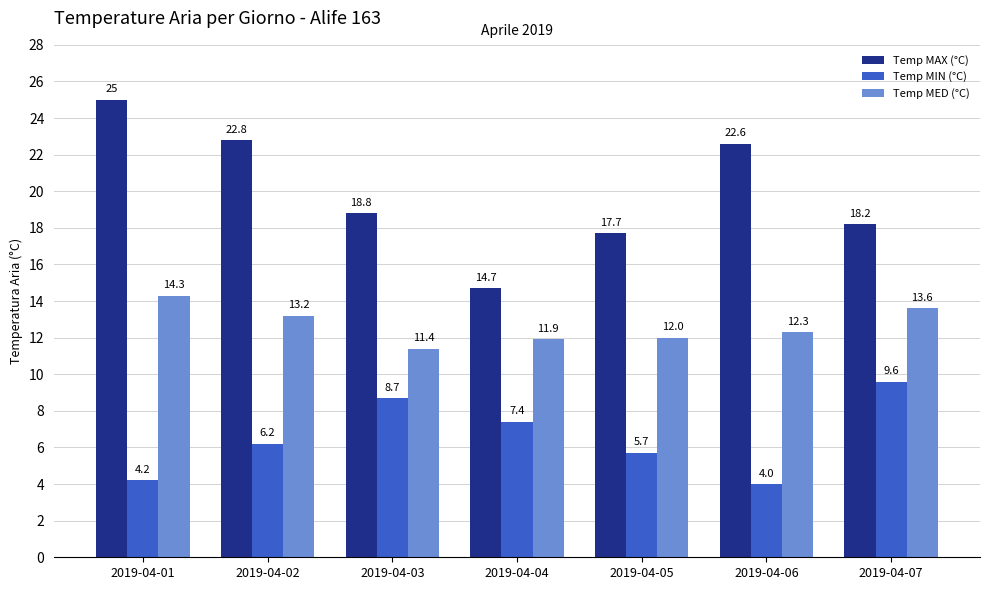

Rank the series at 2019-04-07 from highest to lowest value.

Temp MAX (°C), Temp MED (°C), Temp MIN (°C)